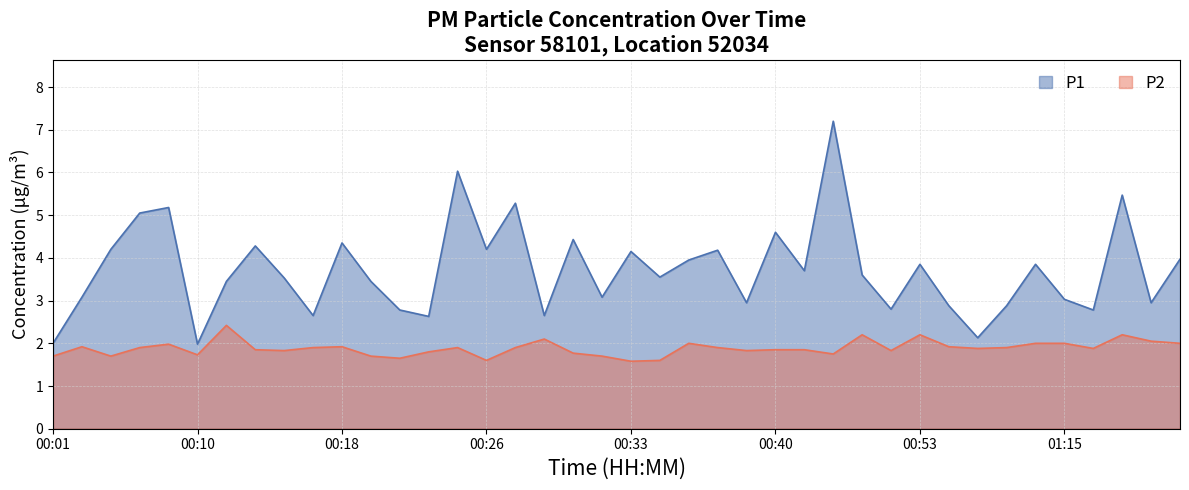

In P1, how many points are lower than both neighbors (excluding endpoints)?

13